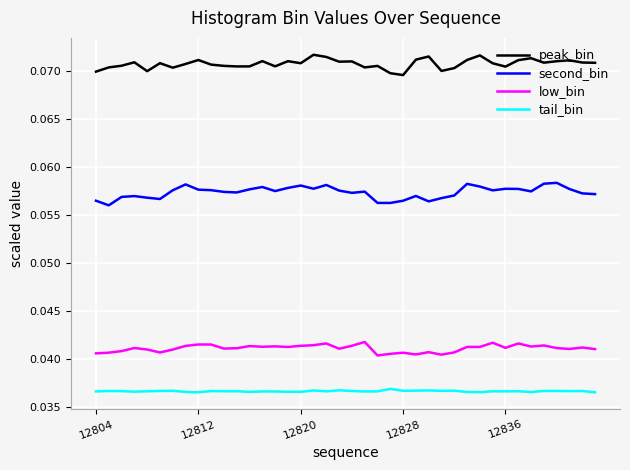

True or false: low_bin and tail_bin intersect in this chart.

False